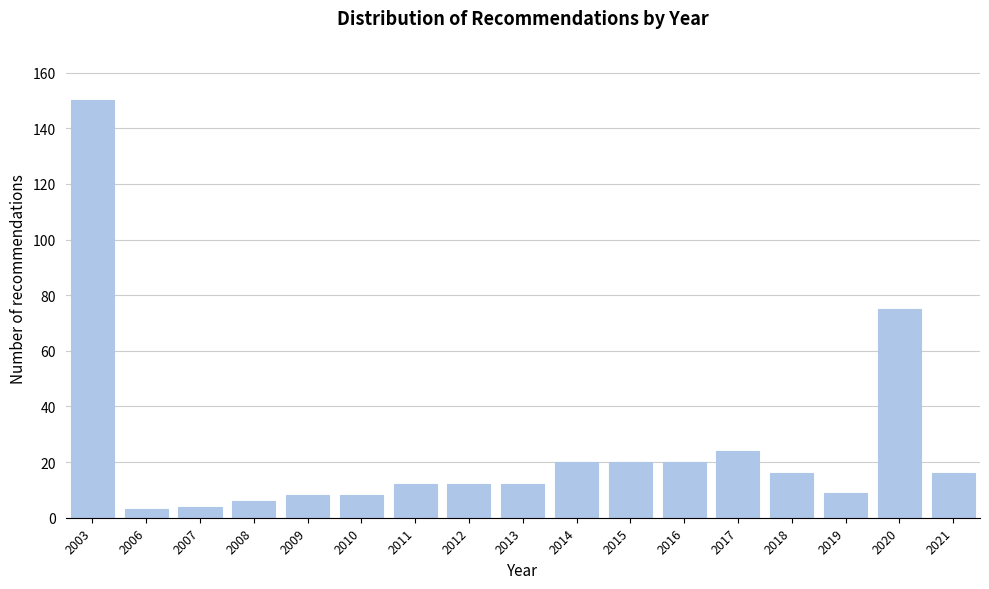

Reading left to right, transcribe all the data shown in this chart.

150	3	4	6	8	8	12	12	12	20	20	20	24	16	9	75	16